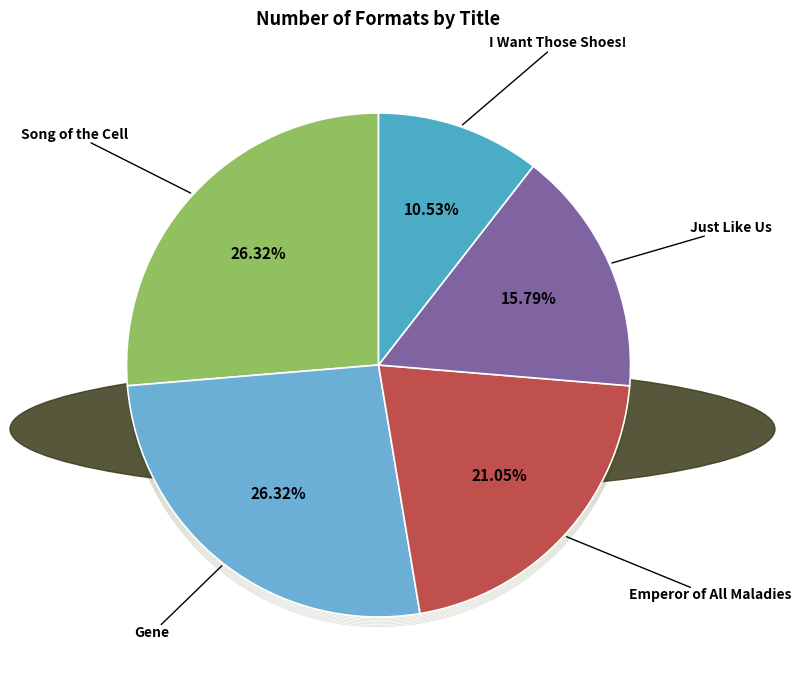

Which has a higher value, Song of the Cell or Gene?

Song of the Cell